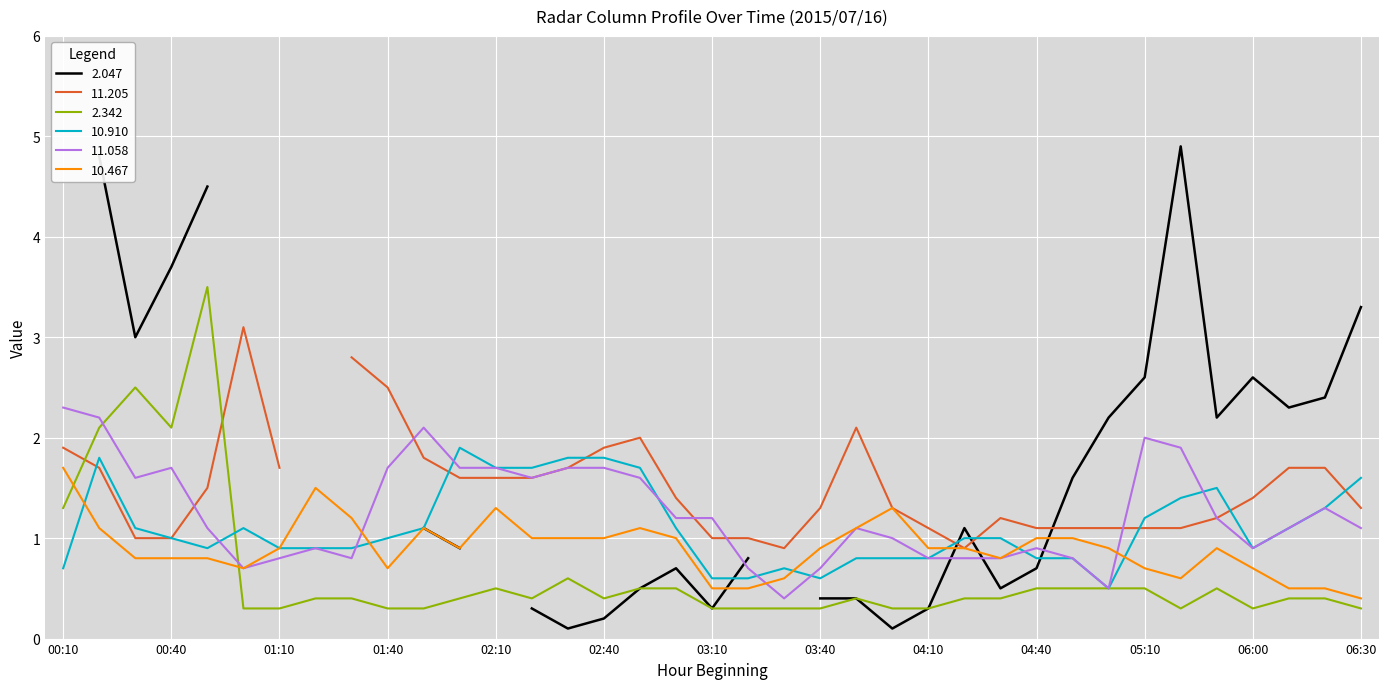

Does the chart display data point markers on the line(s)?

No